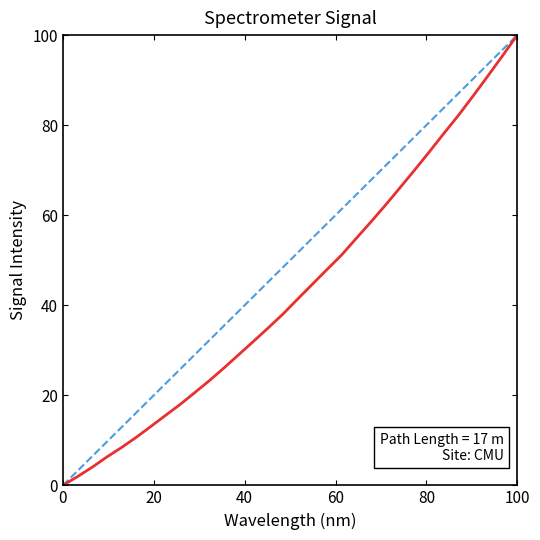

What is the difference between the second highest and minimum values?

95.4